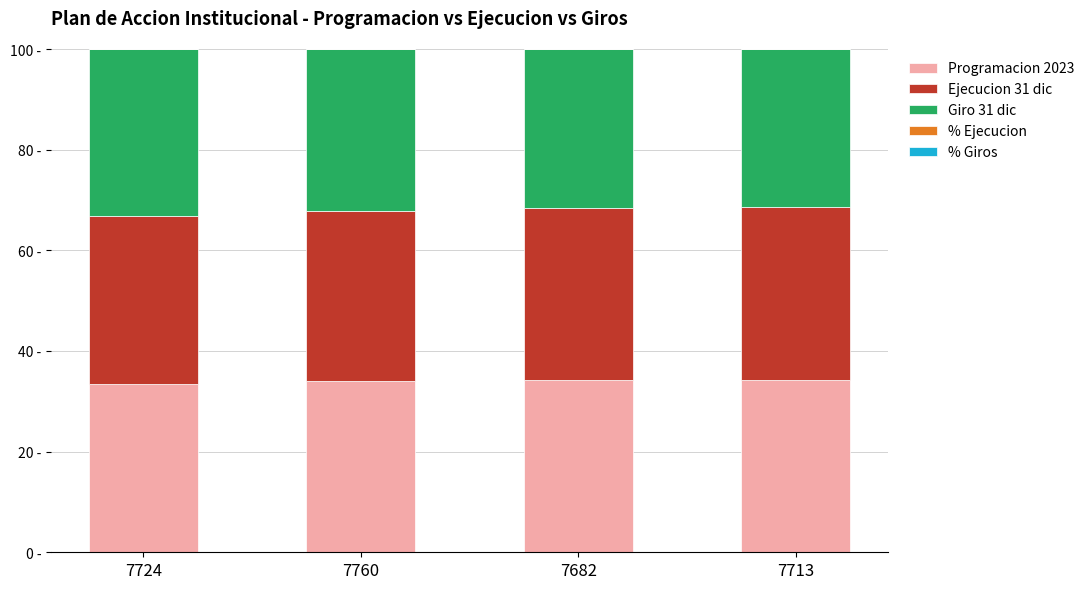

Does the chart contain stacked bars?

Yes